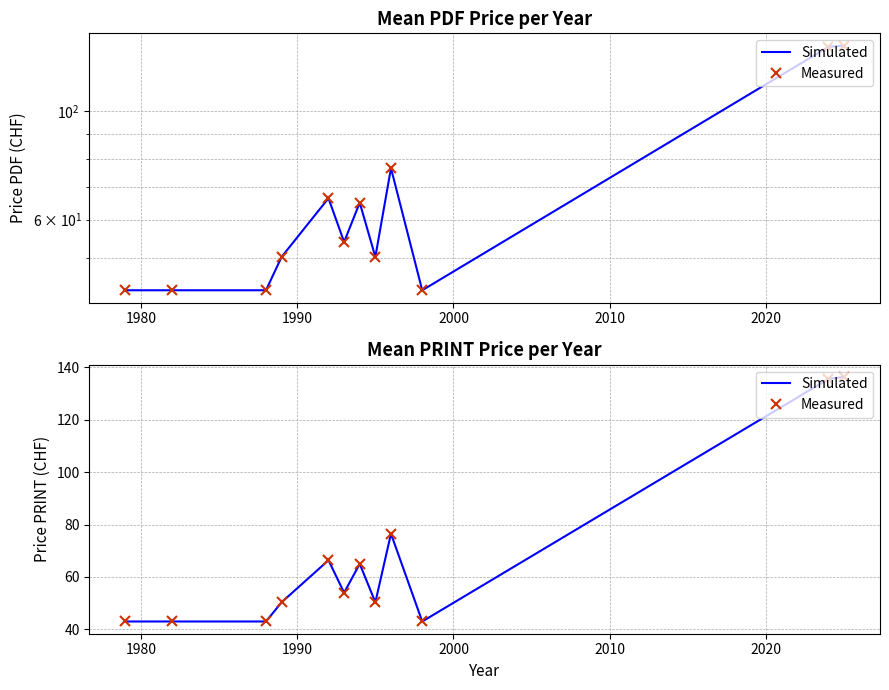

Which series has the widest spread of values?

Price (PDF)